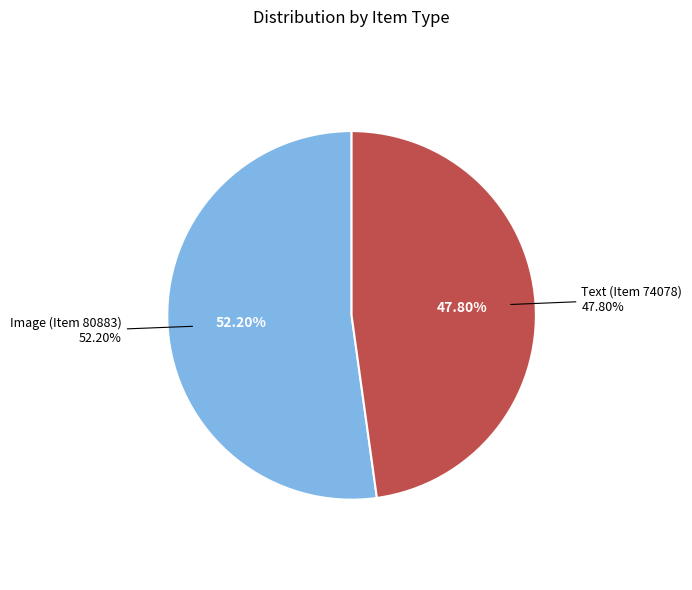

What is the ratio of the value at Text (Item 74078) to the value at Image (Item 80883)?

0.9